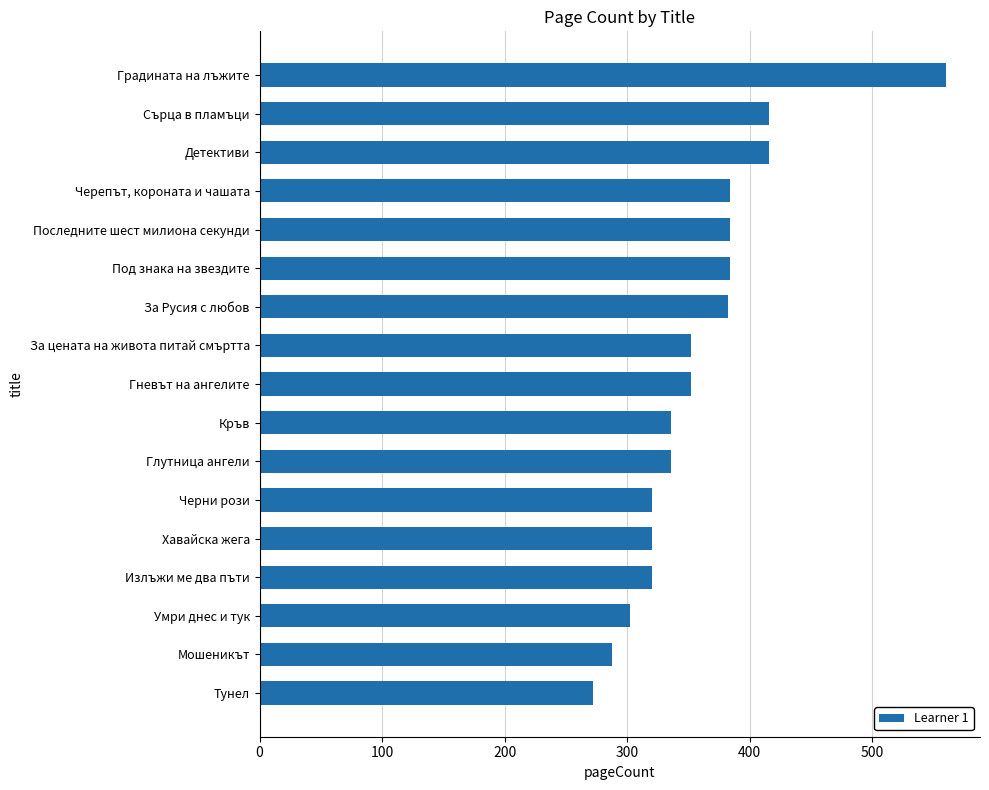

At which category does the chart reach its minimum across all series?

Тунел